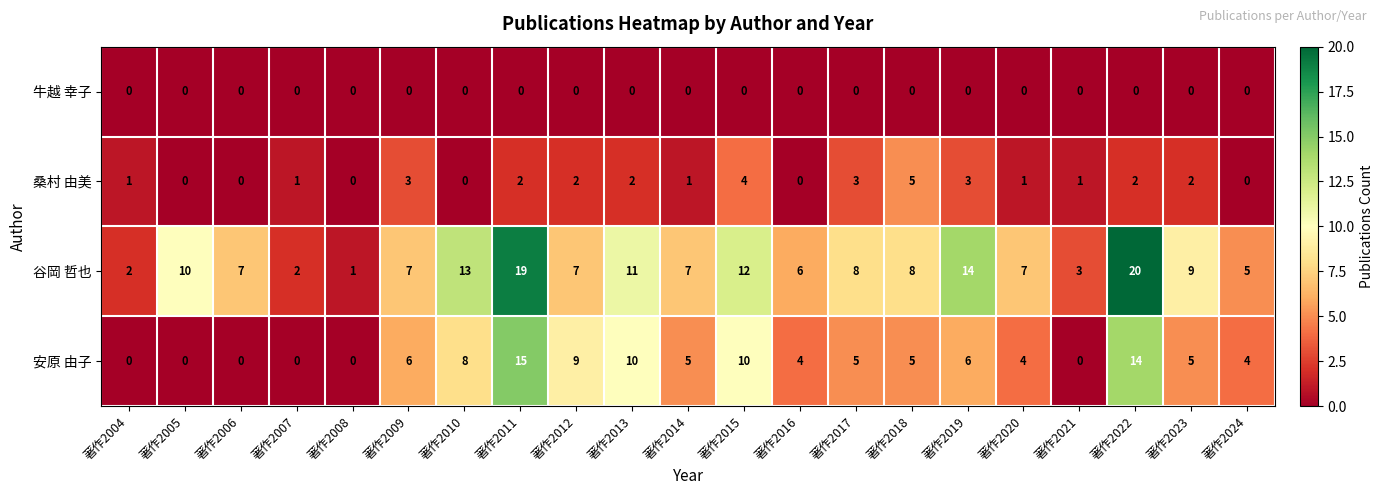

What is the average value of the 安原 由子 series?

5